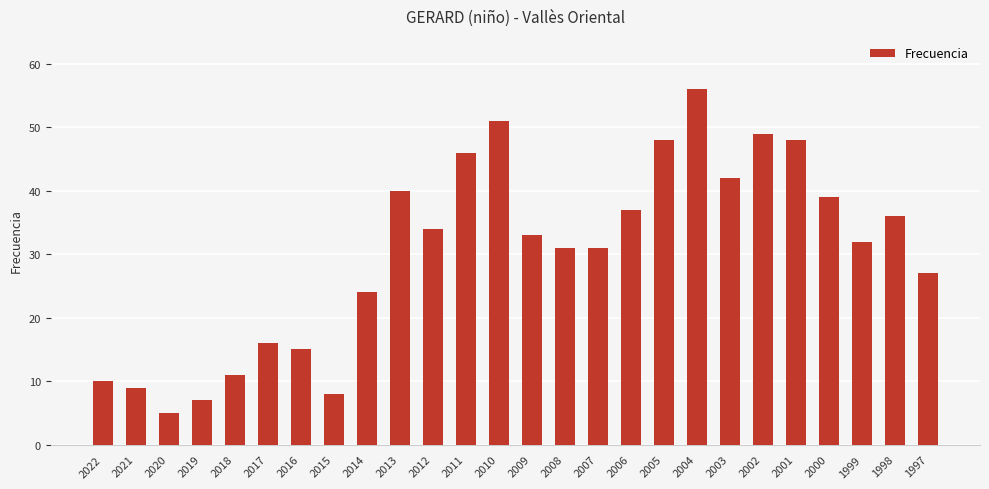

Are the bars grouped side by side (vs. stacked)?

No